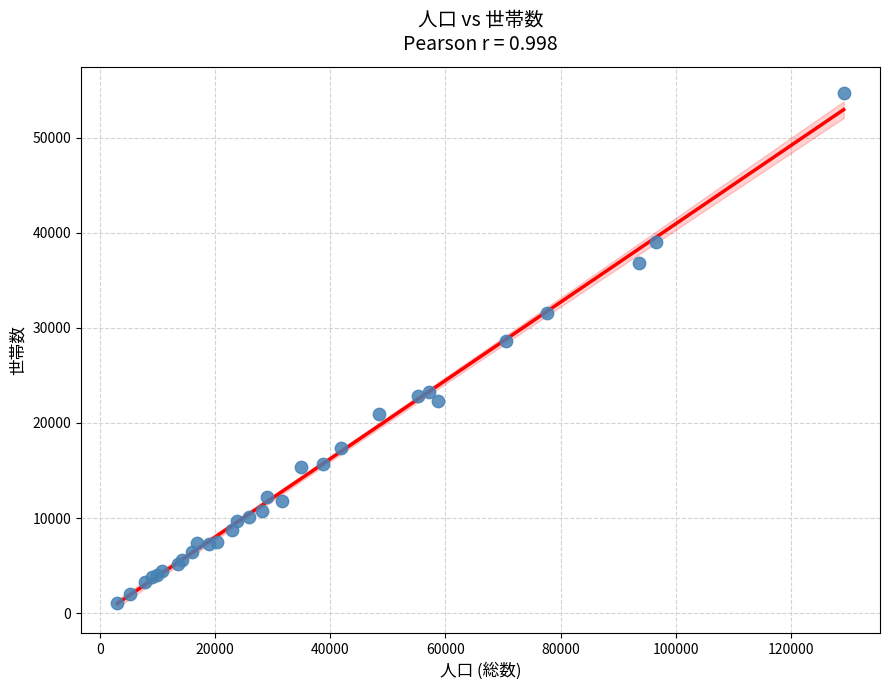

What Y value in the scatter plot is closest to 27929?

28648